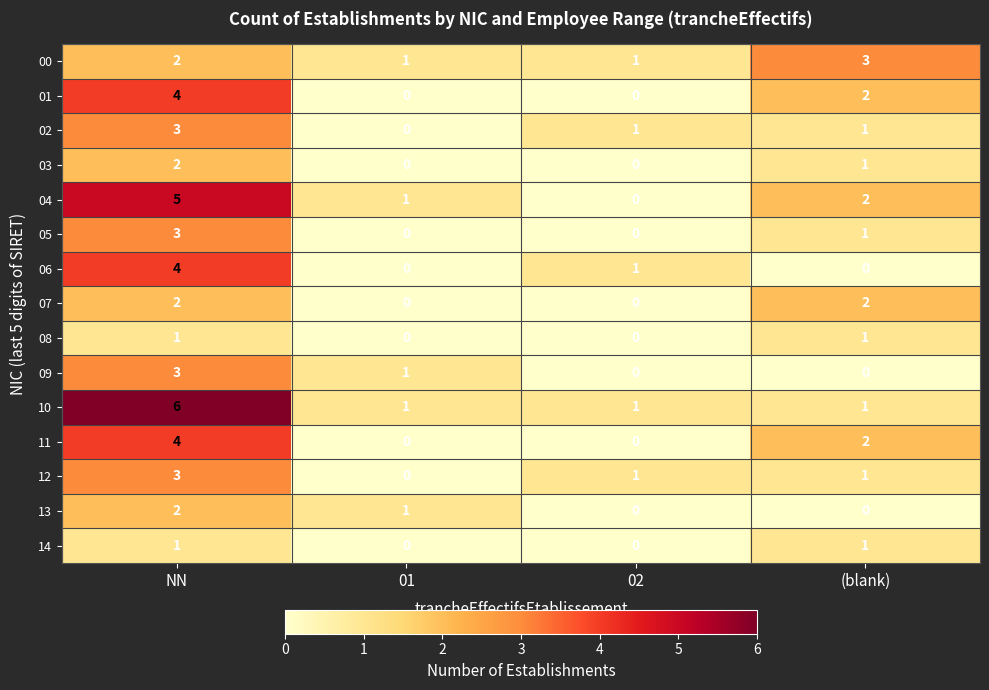

Rank the categories by 04 value from highest to lowest.

NN, (blank), 01, 02